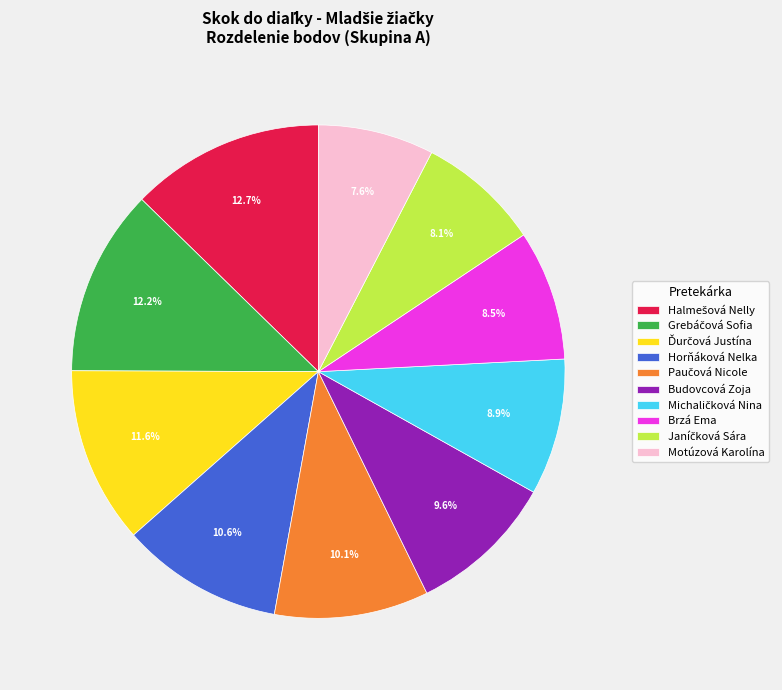

Between Brzá Ema and Motúzová Karolína, which is larger?

Brzá Ema